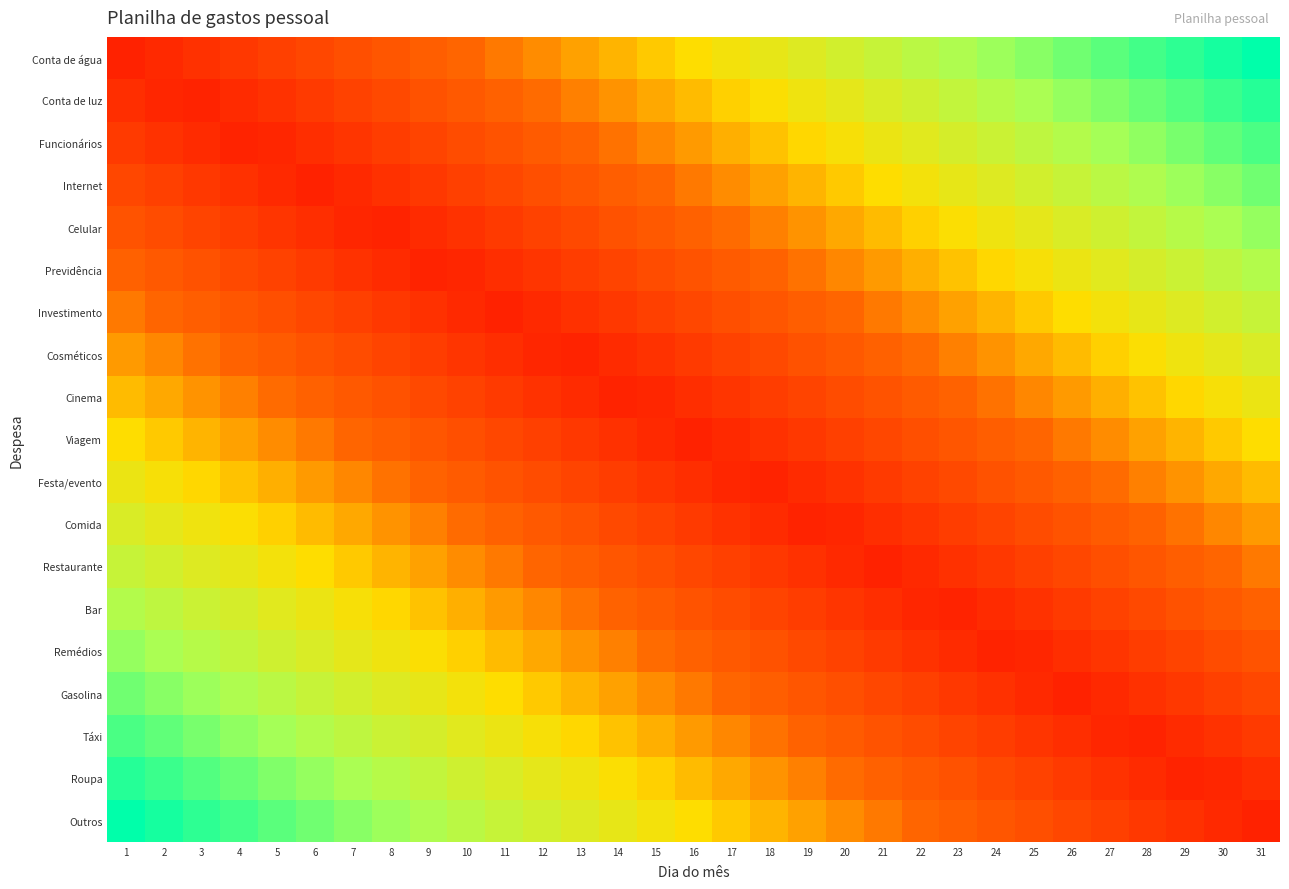

Reading right to left, what are all the values shown in this chart?

Conta de água: 31=1.0	30=1.0	29=0.9	28=0.9	27=0.9	26=0.8	25=0.8	24=0.8	23=0.7	22=0.7	21=0.7	20=0.6	19=0.6	18=0.6	17=0.5	16=0.5	15=0.5	14=0.4	13=0.4	12=0.4	11=0.3	10=0.3	9=0.3	8=0.2	7=0.2	6=0.2	5=0.1	4=0.1	3=0.1	2=0.0	1=0.0
Conta de luz: 31=0.9	30=0.9	29=0.9	28=0.8	27=0.8	26=0.8	25=0.7	24=0.7	23=0.7	22=0.6	21=0.6	20=0.6	19=0.5	18=0.5	17=0.5	16=0.4	15=0.4	14=0.4	13=0.3	12=0.3	11=0.3	10=0.2	9=0.2	8=0.2	7=0.1	6=0.1	5=0.1	4=0.0	3=0.0	2=0.0	1=0.1
Funcionários: 31=0.9	30=0.9	29=0.8	28=0.8	27=0.8	26=0.7	25=0.7	24=0.7	23=0.6	22=0.6	21=0.6	20=0.5	19=0.5	18=0.5	17=0.4	16=0.4	15=0.4	14=0.3	13=0.3	12=0.3	11=0.2	10=0.2	9=0.2	8=0.1	7=0.1	6=0.1	5=0.0	4=0.0	3=0.0	2=0.1	1=0.1
Internet: 31=0.8	30=0.8	29=0.8	28=0.7	27=0.7	26=0.7	25=0.6	24=0.6	23=0.6	22=0.5	21=0.5	20=0.5	19=0.4	18=0.4	17=0.4	16=0.3	15=0.3	14=0.3	13=0.2	12=0.2	11=0.2	10=0.1	9=0.1	8=0.1	7=0.0	6=0.0	5=0.0	4=0.1	3=0.1	2=0.1	1=0.2
Celular: 31=0.8	30=0.7	29=0.7	28=0.7	27=0.6	26=0.6	25=0.6	24=0.5	23=0.5	22=0.5	21=0.4	20=0.4	19=0.4	18=0.3	17=0.3	16=0.3	15=0.2	14=0.2	13=0.2	12=0.1	11=0.1	10=0.1	9=0.0	8=0.0	7=0.0	6=0.1	5=0.1	4=0.1	3=0.2	2=0.2	1=0.2
Previdência: 31=0.7	30=0.7	29=0.7	28=0.6	27=0.6	26=0.6	25=0.5	24=0.5	23=0.5	22=0.4	21=0.4	20=0.4	19=0.3	18=0.3	17=0.3	16=0.2	15=0.2	14=0.2	13=0.1	12=0.1	11=0.1	10=0.0	9=0.0	8=0.0	7=0.1	6=0.1	5=0.1	4=0.2	3=0.2	2=0.2	1=0.3
Investimento: 31=0.7	30=0.6	29=0.6	28=0.6	27=0.5	26=0.5	25=0.5	24=0.4	23=0.4	22=0.4	21=0.3	20=0.3	19=0.3	18=0.2	17=0.2	16=0.2	15=0.1	14=0.1	13=0.1	12=0.0	11=0.0	10=0.0	9=0.1	8=0.1	7=0.1	6=0.2	5=0.2	4=0.2	3=0.3	2=0.3	1=0.3
Cosméticos: 31=0.6	30=0.6	29=0.5	28=0.5	27=0.5	26=0.4	25=0.4	24=0.4	23=0.3	22=0.3	21=0.3	20=0.2	19=0.2	18=0.2	17=0.1	16=0.1	15=0.1	14=0.0	13=0.0	12=0.0	11=0.1	10=0.1	9=0.1	8=0.2	7=0.2	6=0.2	5=0.3	4=0.3	3=0.3	2=0.4	1=0.4
Cinema: 31=0.6	30=0.5	29=0.5	28=0.5	27=0.4	26=0.4	25=0.4	24=0.3	23=0.3	22=0.3	21=0.2	20=0.2	19=0.2	18=0.1	17=0.1	16=0.1	15=0.0	14=0.0	13=0.0	12=0.1	11=0.1	10=0.1	9=0.2	8=0.2	7=0.2	6=0.3	5=0.3	4=0.3	3=0.4	2=0.4	1=0.4
Viagem: 31=0.5	30=0.5	29=0.4	28=0.4	27=0.4	26=0.3	25=0.3	24=0.3	23=0.2	22=0.2	21=0.2	20=0.1	19=0.1	18=0.1	17=0.0	16=0.0	15=0.0	14=0.1	13=0.1	12=0.1	11=0.2	10=0.2	9=0.2	8=0.3	7=0.3	6=0.3	5=0.4	4=0.4	3=0.4	2=0.5	1=0.5
Festa/evento: 31=0.4	30=0.4	29=0.4	28=0.3	27=0.3	26=0.3	25=0.2	24=0.2	23=0.2	22=0.1	21=0.1	20=0.1	19=0.0	18=0.0	17=0.0	16=0.1	15=0.1	14=0.1	13=0.2	12=0.2	11=0.2	10=0.3	9=0.3	8=0.3	7=0.4	6=0.4	5=0.4	4=0.5	3=0.5	2=0.5	1=0.6
Comida: 31=0.4	30=0.4	29=0.3	28=0.3	27=0.3	26=0.2	25=0.2	24=0.2	23=0.1	22=0.1	21=0.1	20=0.0	19=0.0	18=0.0	17=0.1	16=0.1	15=0.1	14=0.2	13=0.2	12=0.2	11=0.3	10=0.3	9=0.3	8=0.4	7=0.4	6=0.4	5=0.5	4=0.5	3=0.5	2=0.6	1=0.6
Restaurante: 31=0.3	30=0.3	29=0.3	28=0.2	27=0.2	26=0.2	25=0.1	24=0.1	23=0.1	22=0.0	21=0.0	20=0.0	19=0.1	18=0.1	17=0.1	16=0.2	15=0.2	14=0.2	13=0.3	12=0.3	11=0.3	10=0.4	9=0.4	8=0.4	7=0.5	6=0.5	5=0.5	4=0.6	3=0.6	2=0.6	1=0.7
Bar: 31=0.3	30=0.2	29=0.2	28=0.2	27=0.1	26=0.1	25=0.1	24=0.0	23=0.0	22=0.0	21=0.1	20=0.1	19=0.1	18=0.2	17=0.2	16=0.2	15=0.3	14=0.3	13=0.3	12=0.4	11=0.4	10=0.4	9=0.5	8=0.5	7=0.5	6=0.6	5=0.6	4=0.6	3=0.7	2=0.7	1=0.7
Remédios: 31=0.2	30=0.2	29=0.2	28=0.1	27=0.1	26=0.1	25=0.0	24=0.0	23=0.0	22=0.1	21=0.1	20=0.1	19=0.2	18=0.2	17=0.2	16=0.3	15=0.3	14=0.3	13=0.4	12=0.4	11=0.4	10=0.5	9=0.5	8=0.5	7=0.6	6=0.6	5=0.6	4=0.7	3=0.7	2=0.7	1=0.8
Gasolina: 31=0.2	30=0.1	29=0.1	28=0.1	27=0.0	26=0.0	25=0.0	24=0.1	23=0.1	22=0.1	21=0.2	20=0.2	19=0.2	18=0.3	17=0.3	16=0.3	15=0.4	14=0.4	13=0.4	12=0.5	11=0.5	10=0.5	9=0.6	8=0.6	7=0.6	6=0.7	5=0.7	4=0.7	3=0.8	2=0.8	1=0.8
Táxi: 31=0.1	30=0.1	29=0.0	28=0.0	27=0.0	26=0.1	25=0.1	24=0.1	23=0.2	22=0.2	21=0.2	20=0.3	19=0.3	18=0.3	17=0.4	16=0.4	15=0.4	14=0.5	13=0.5	12=0.5	11=0.6	10=0.6	9=0.6	8=0.7	7=0.7	6=0.7	5=0.8	4=0.8	3=0.8	2=0.9	1=0.9
Roupa: 31=0.1	30=0.0	29=0.0	28=0.0	27=0.1	26=0.1	25=0.1	24=0.2	23=0.2	22=0.2	21=0.3	20=0.3	19=0.3	18=0.4	17=0.4	16=0.4	15=0.5	14=0.5	13=0.5	12=0.6	11=0.6	10=0.6	9=0.7	8=0.7	7=0.7	6=0.8	5=0.8	4=0.8	3=0.9	2=0.9	1=0.9
Outros: 31=0.0	30=0.0	29=0.1	28=0.1	27=0.1	26=0.2	25=0.2	24=0.2	23=0.3	22=0.3	21=0.3	20=0.4	19=0.4	18=0.4	17=0.5	16=0.5	15=0.5	14=0.6	13=0.6	12=0.6	11=0.7	10=0.7	9=0.7	8=0.8	7=0.8	6=0.8	5=0.9	4=0.9	3=0.9	2=1.0	1=1.0